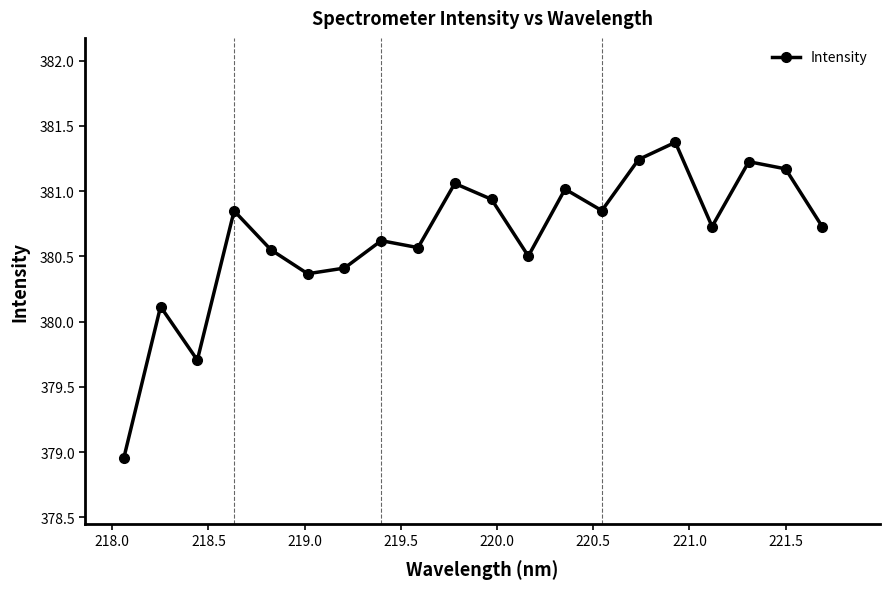

What is the greatest value displayed?

381.4